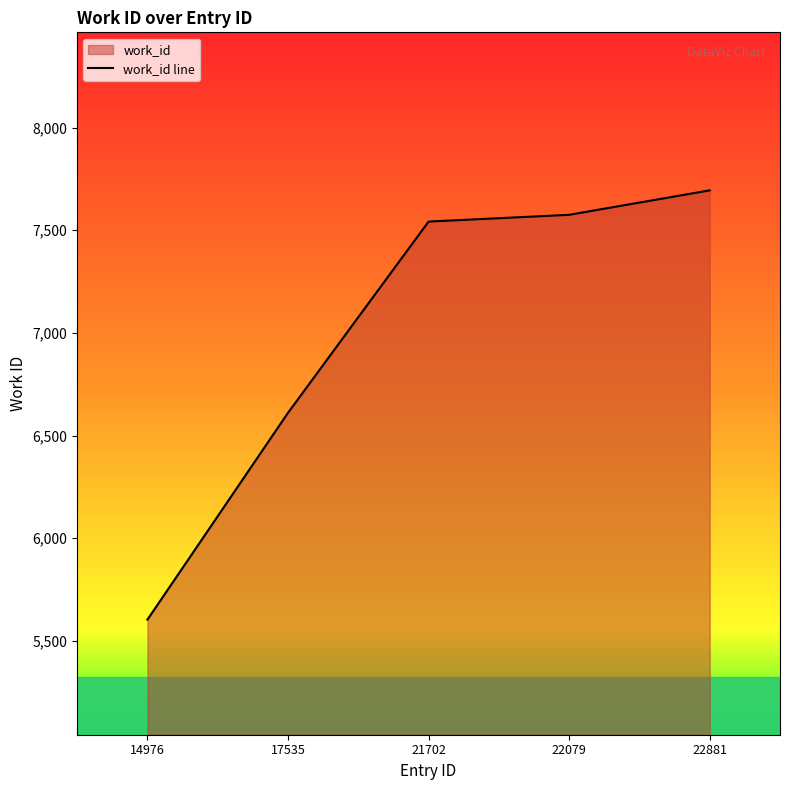

The chart shows a value of 10612 at 17535. True or false?

False